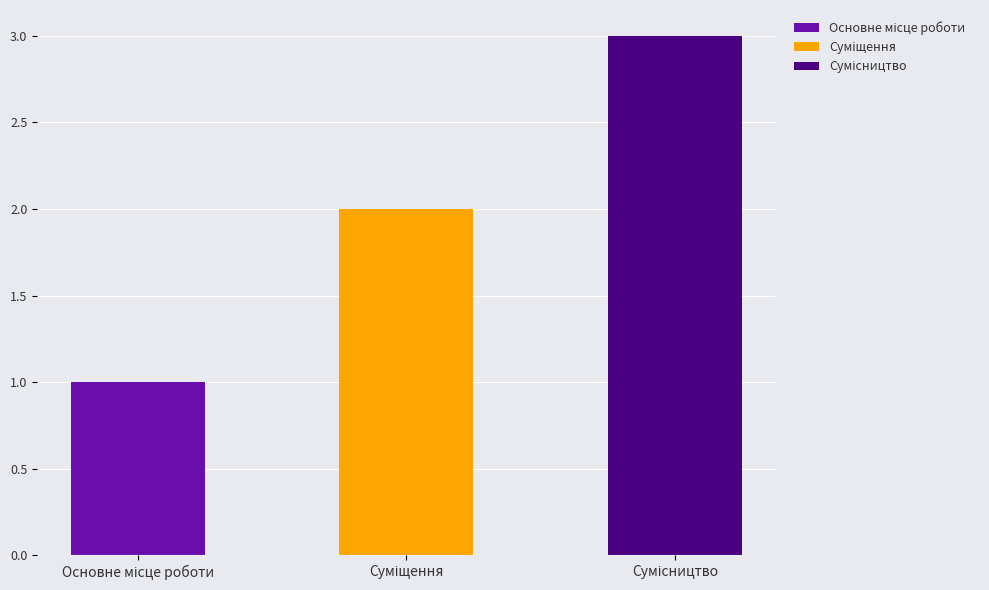

At which category does the chart reach its minimum across all series?

Основне місце роботи